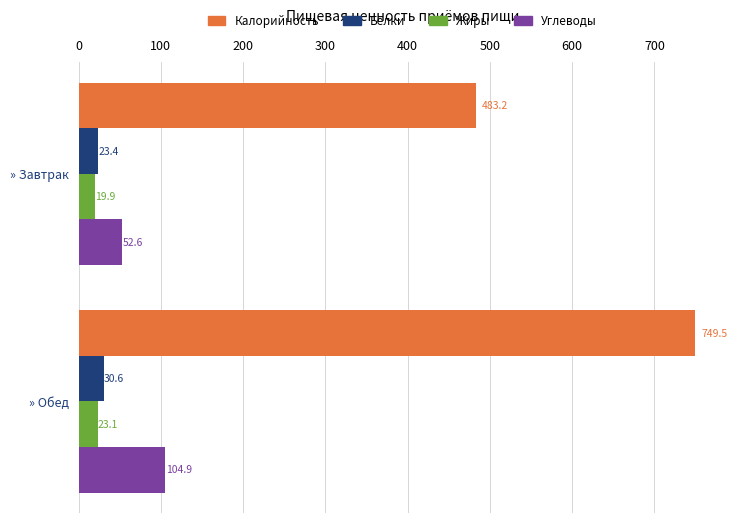

Is the value of Жиры at » Обед greater than the value of Углеводы at » Завтрак?

No